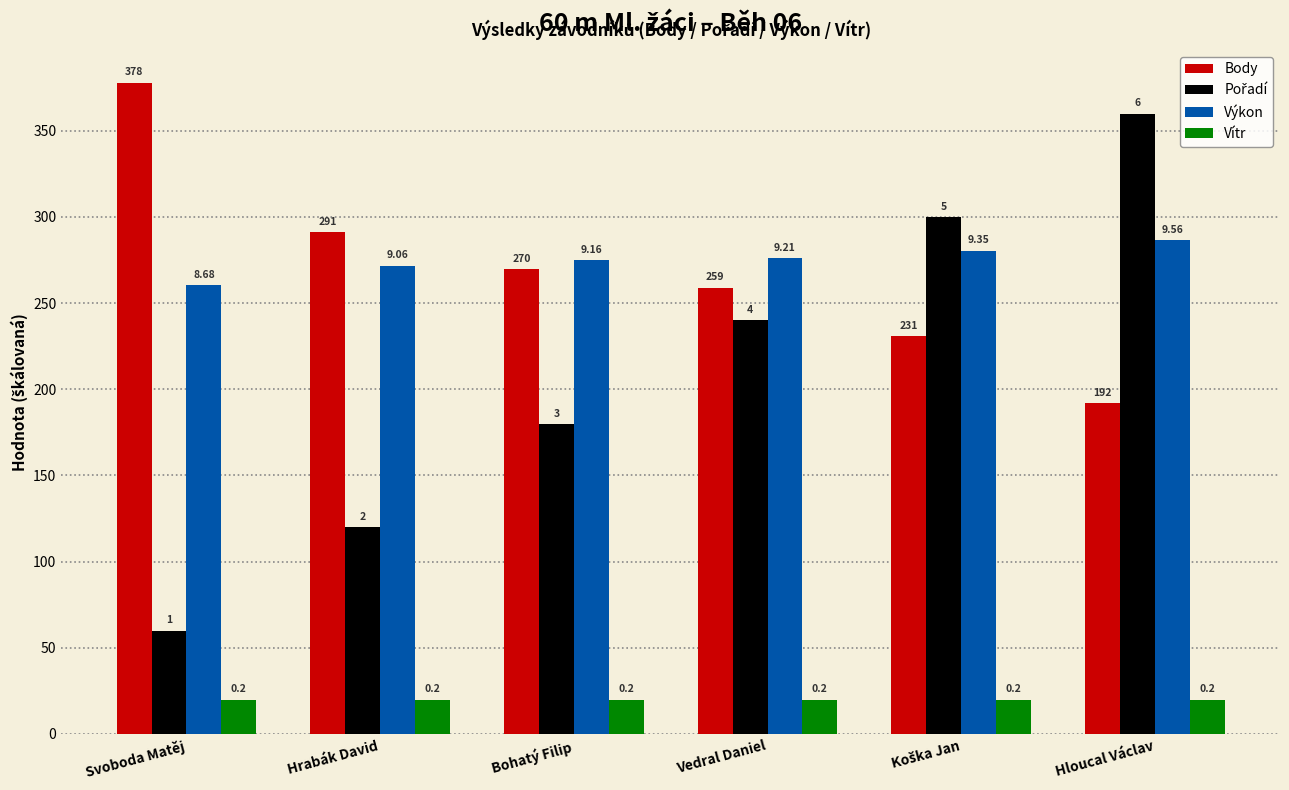

What is the sum of all Vítr values?

120.0